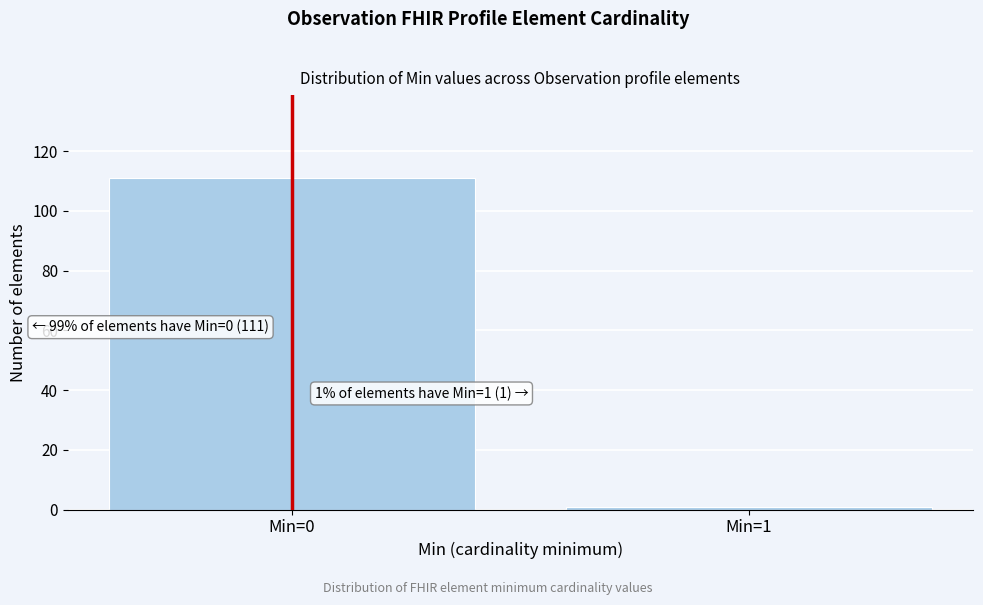

Reading right to left, list all the values displayed in this chart.

1	111